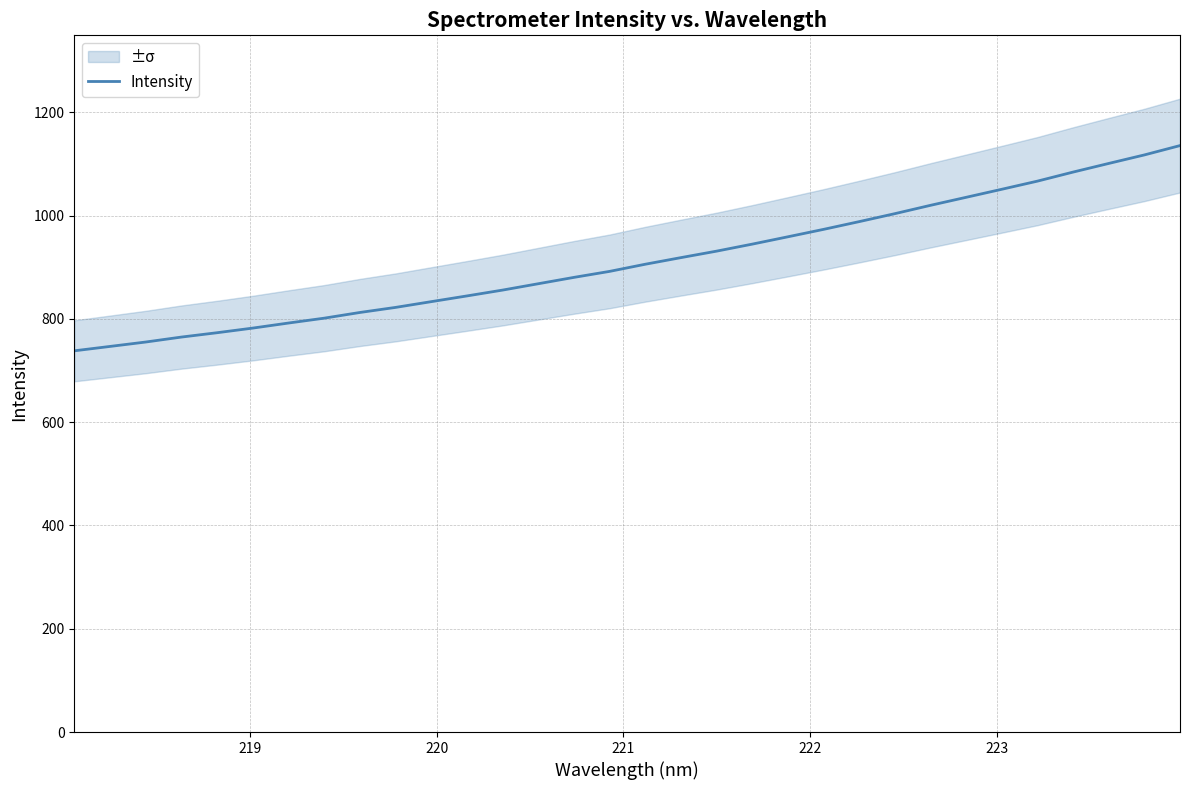

What is the minimum value shown in the chart?

738.2